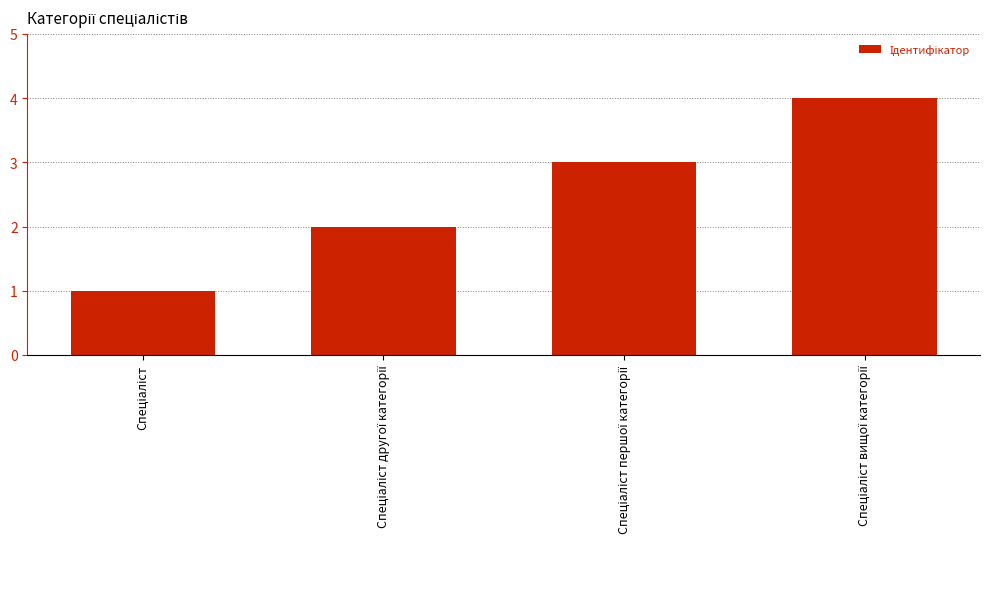

What is the smallest value displayed?

1